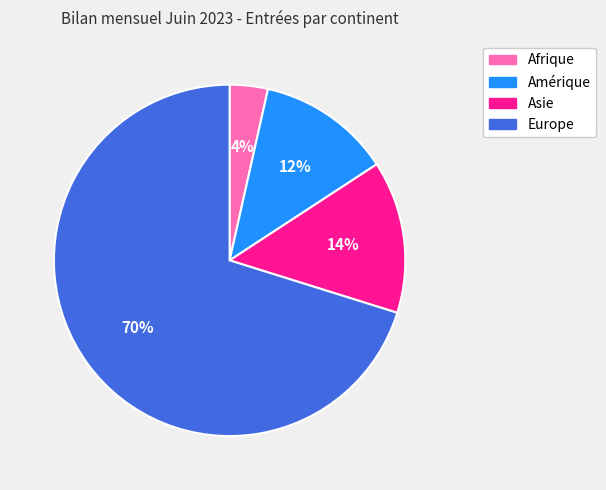

Count the number of slices in the pie.

4